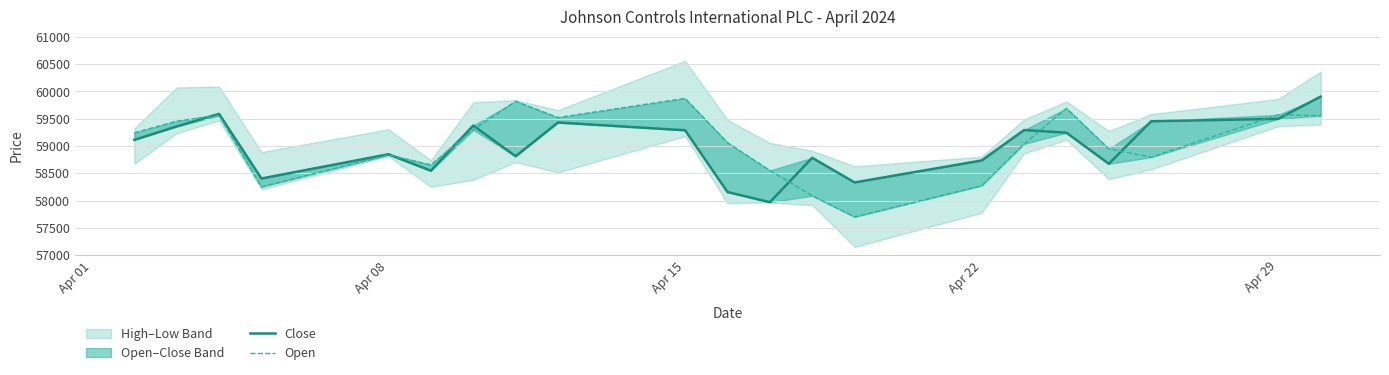

How many data points in Close are less than 59114?

10